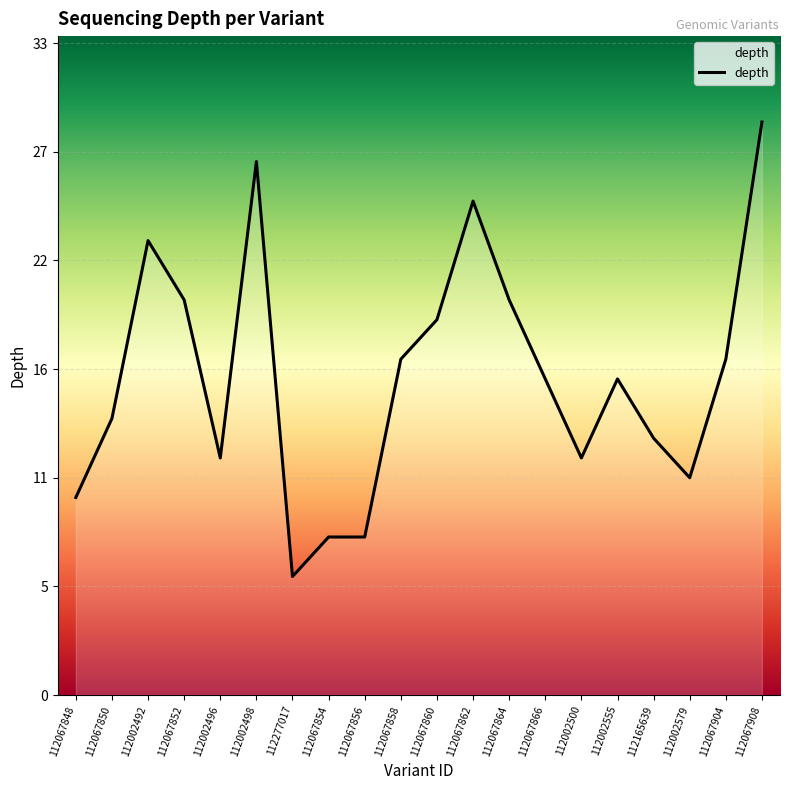

What is the difference between the second highest and second lowest values?

19